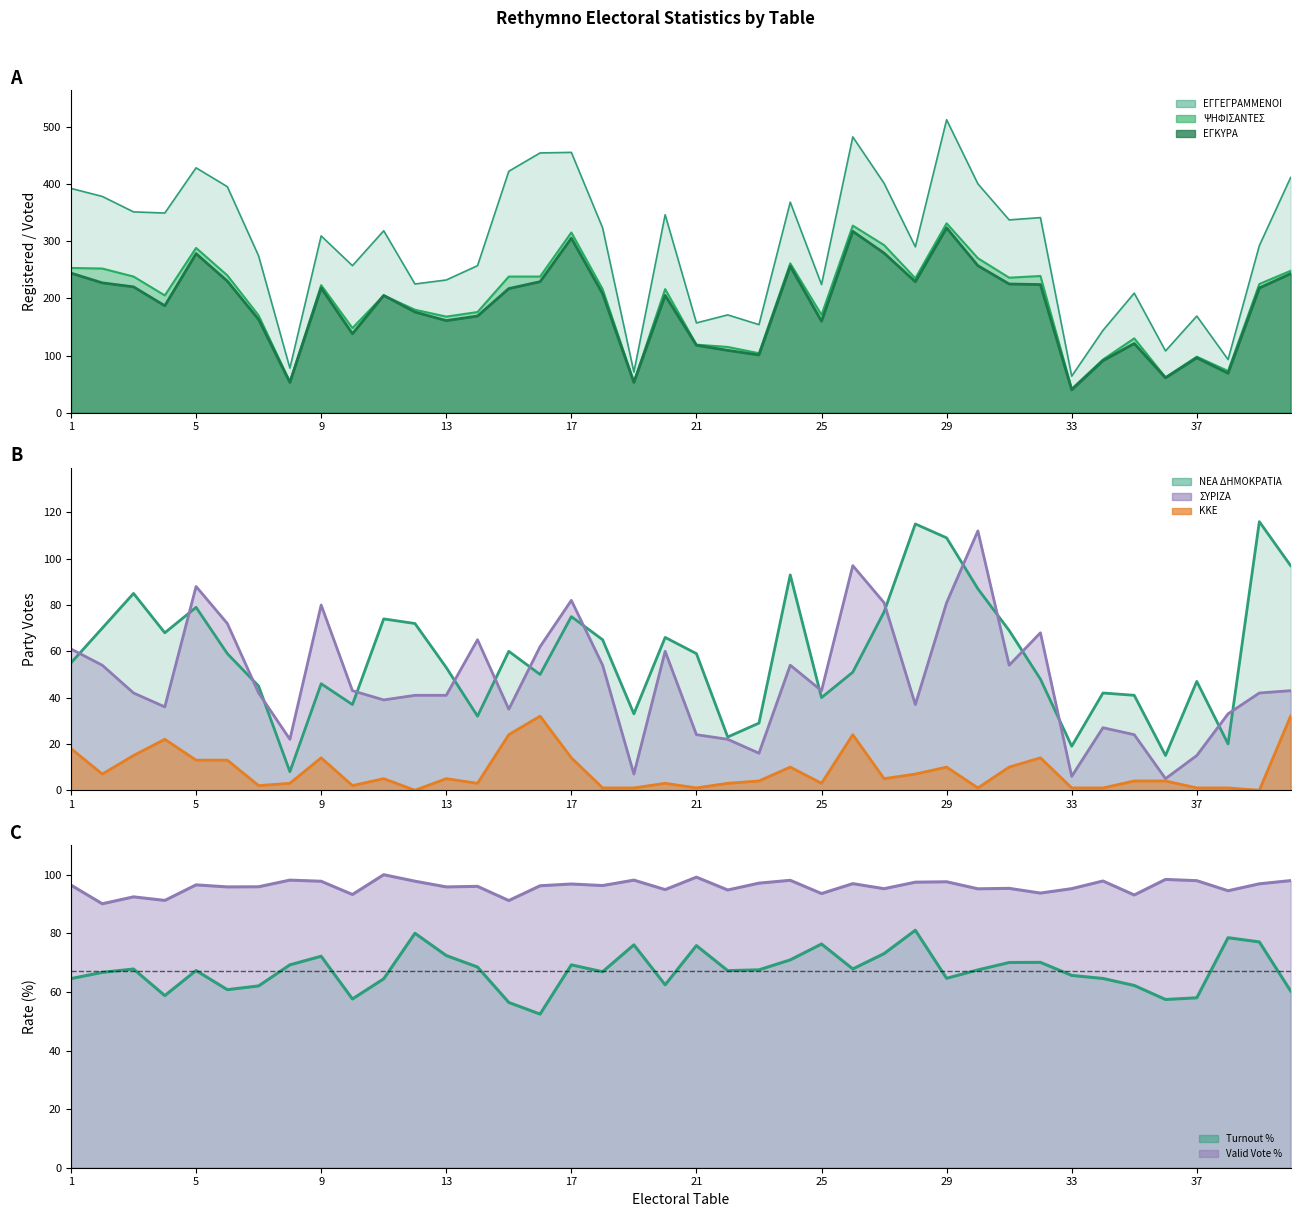

What is the difference between the ΕΓΓΕΓΡΑΜΜΕΝΟΙ values at 36 and 18?

215